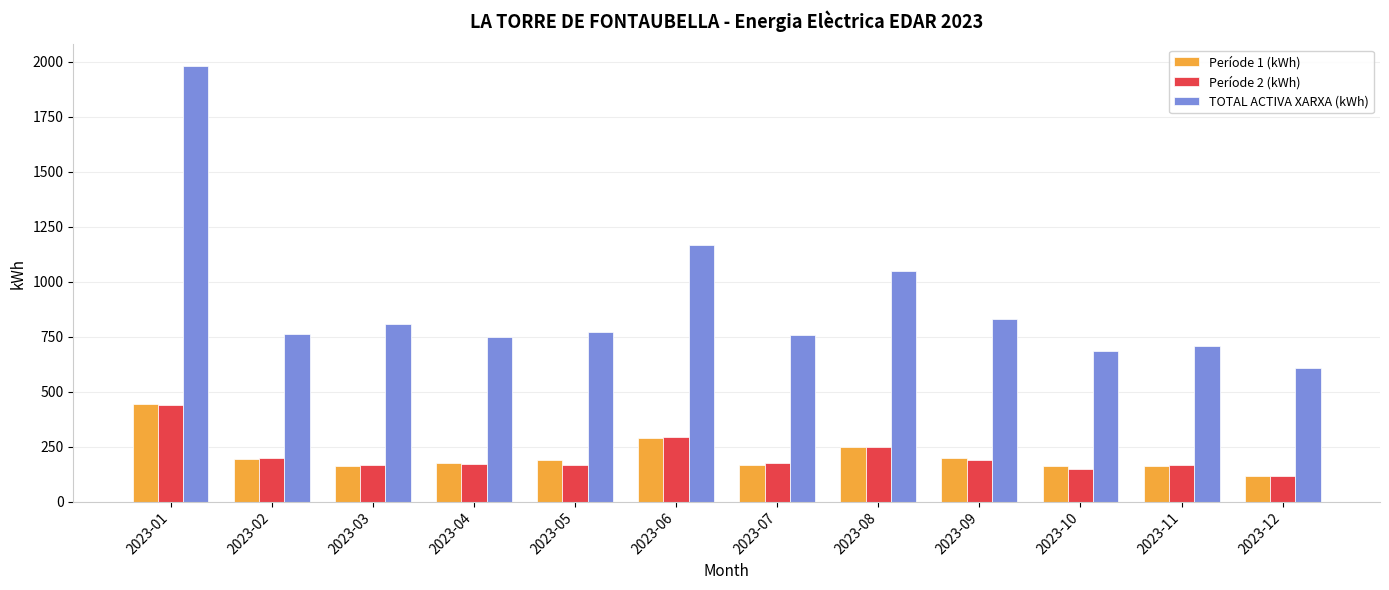

The value of Període 2 (kWh) at 2023-11 is 169. True or false?

True